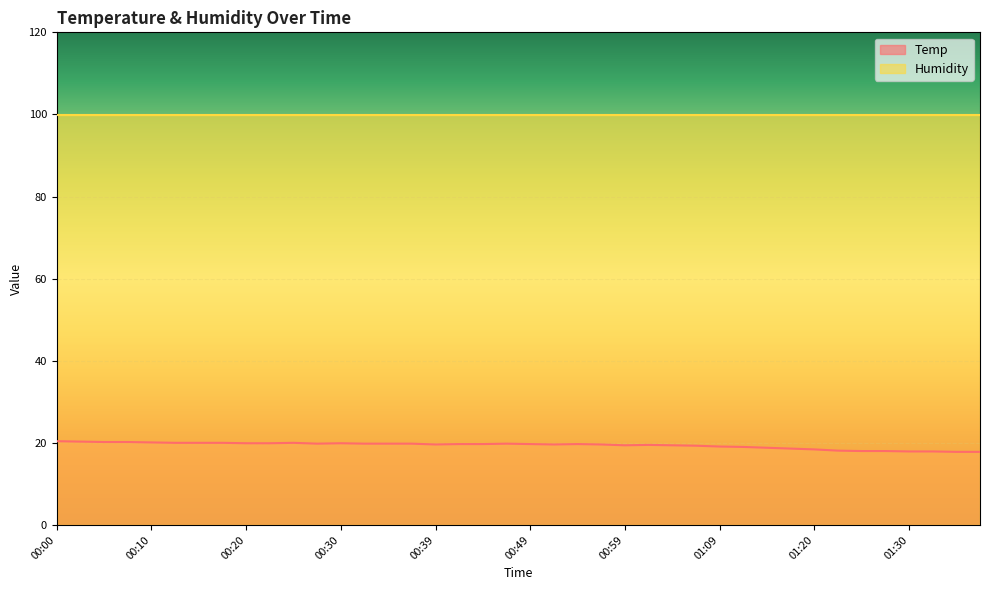

What is the sum of all values?

774.5